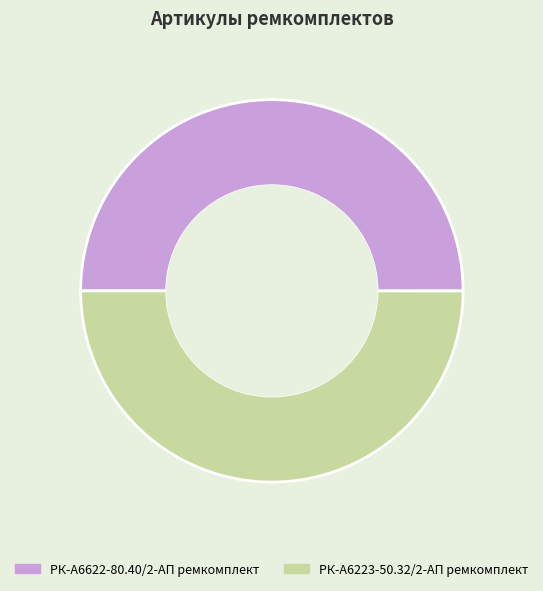

The РК-А6622-80.40/2-АП ремкомплект slice represents 40% of the pie. True or false?

False